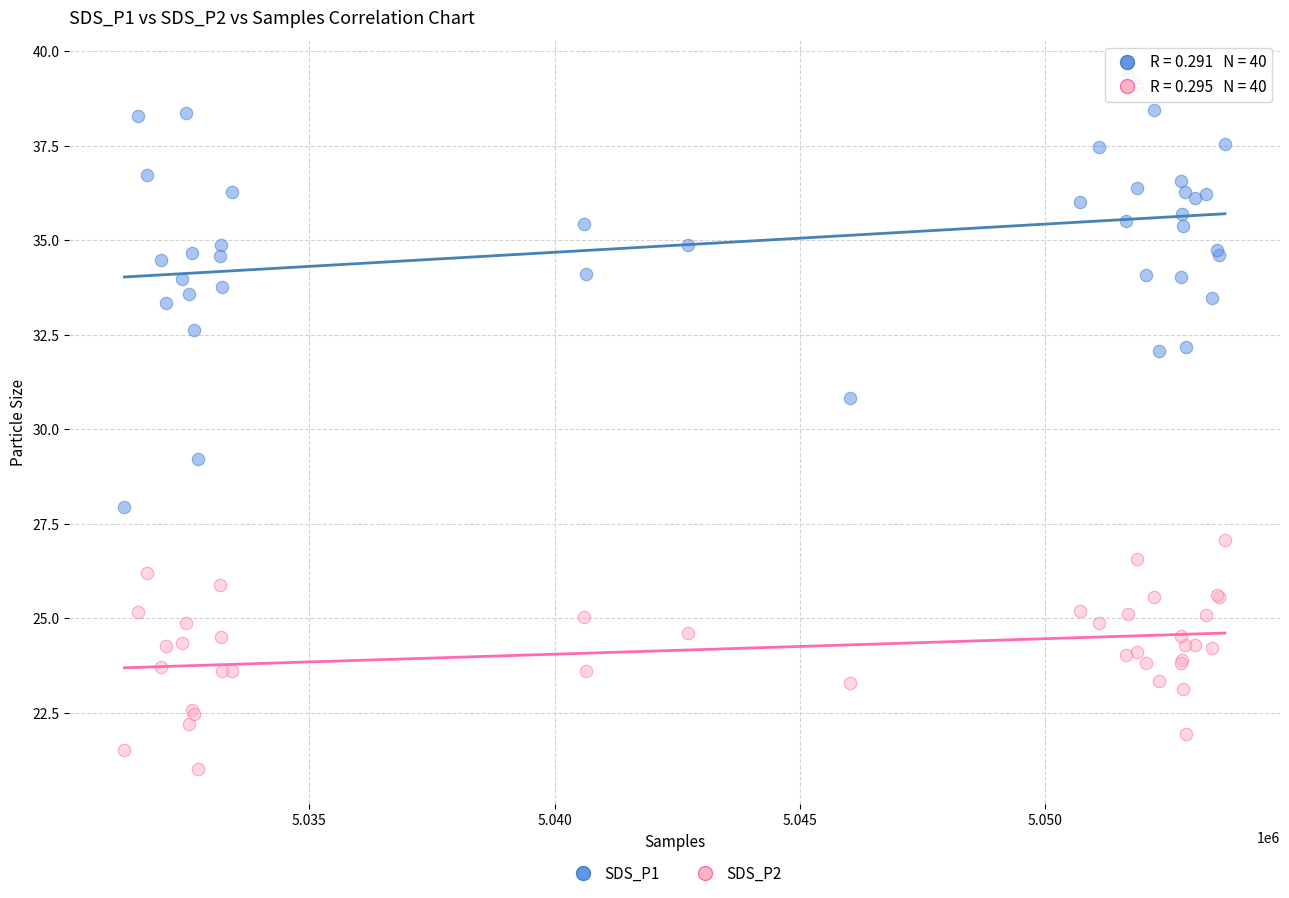

Which series has the largest Y range (max minus min)?

SDS_P1